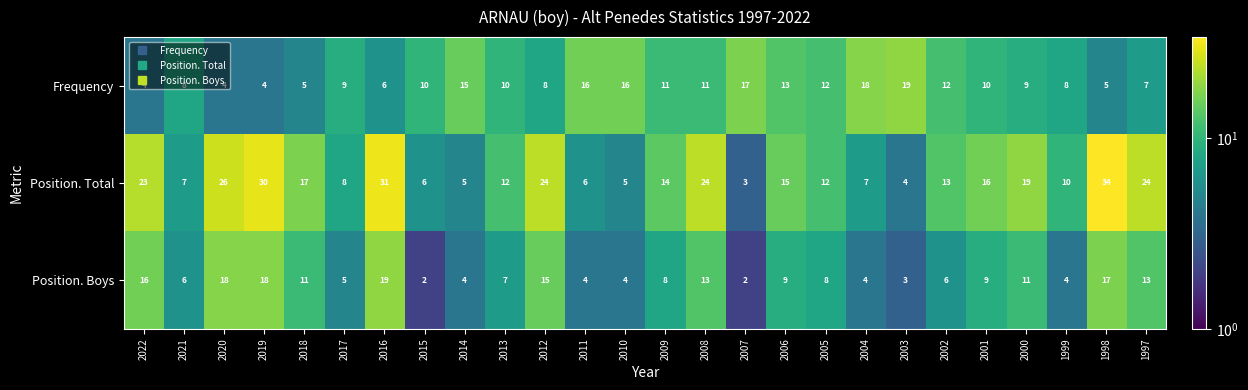

What is the minimum value shown in the chart?

2